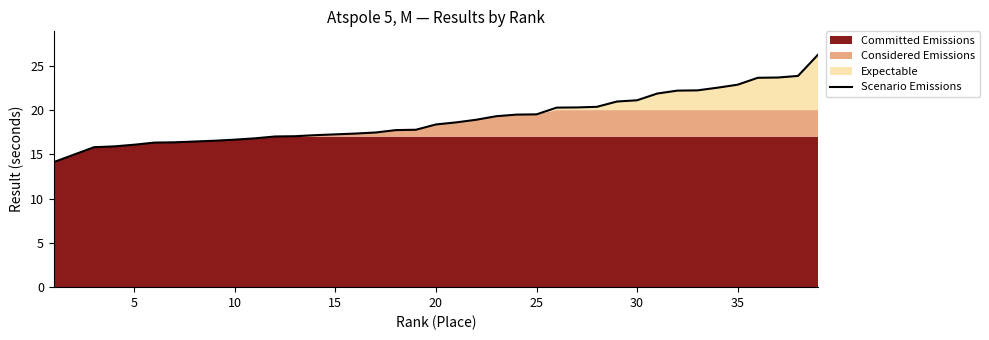

Is it true that Scenario Emissions equals 25.6 at 5?

False